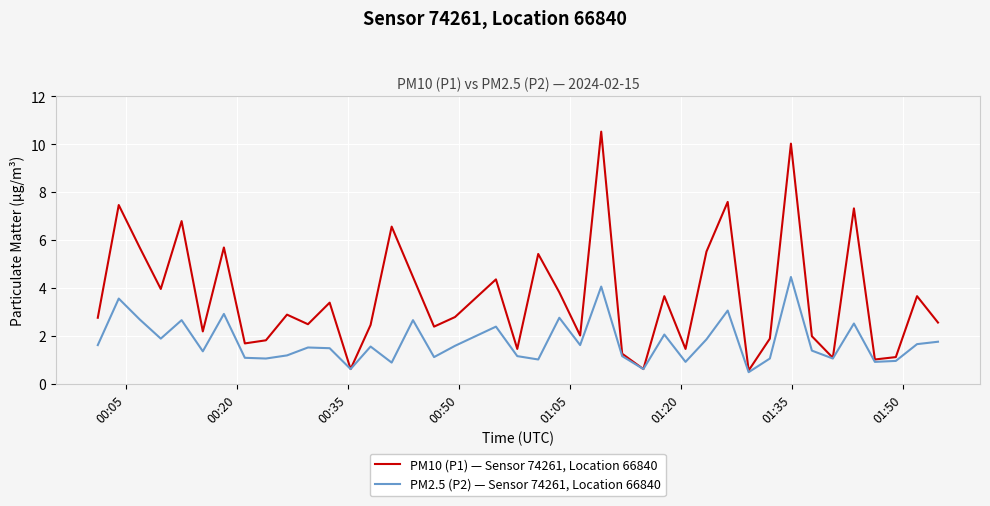

What is the minimum value for PM10 (P1) — Sensor 74261, Location 66840?

0.6